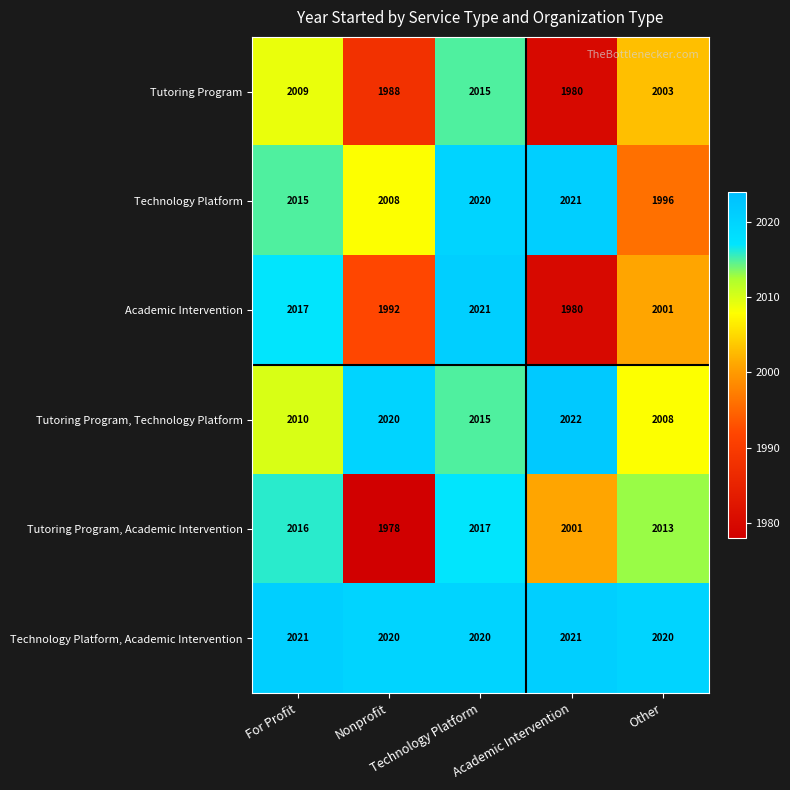

At how many categories does at least one series exceed 2013?

5